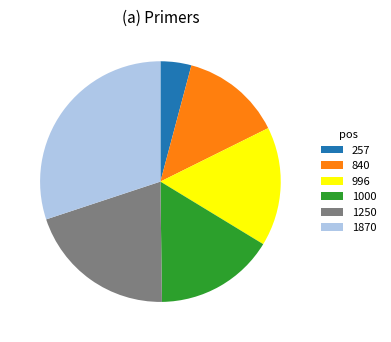

Does 1000 represent more than half of the total?

No